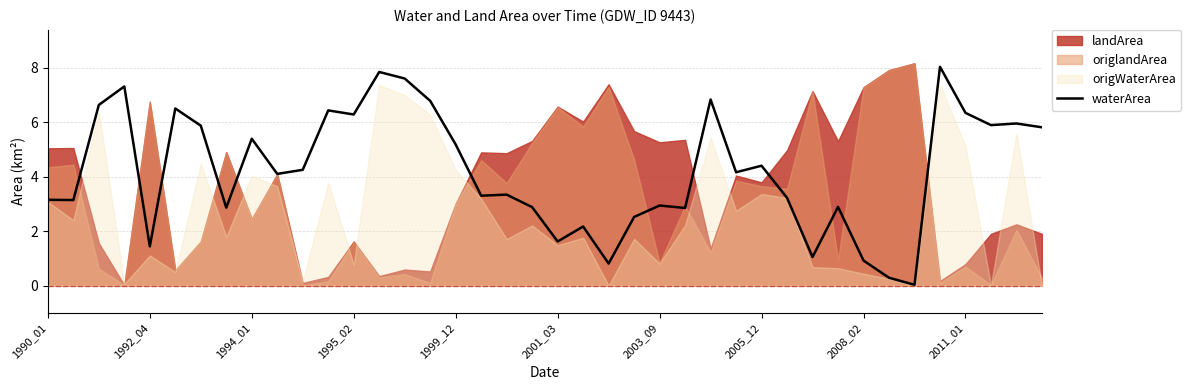

What is the maximum value shown in the chart?

8.0